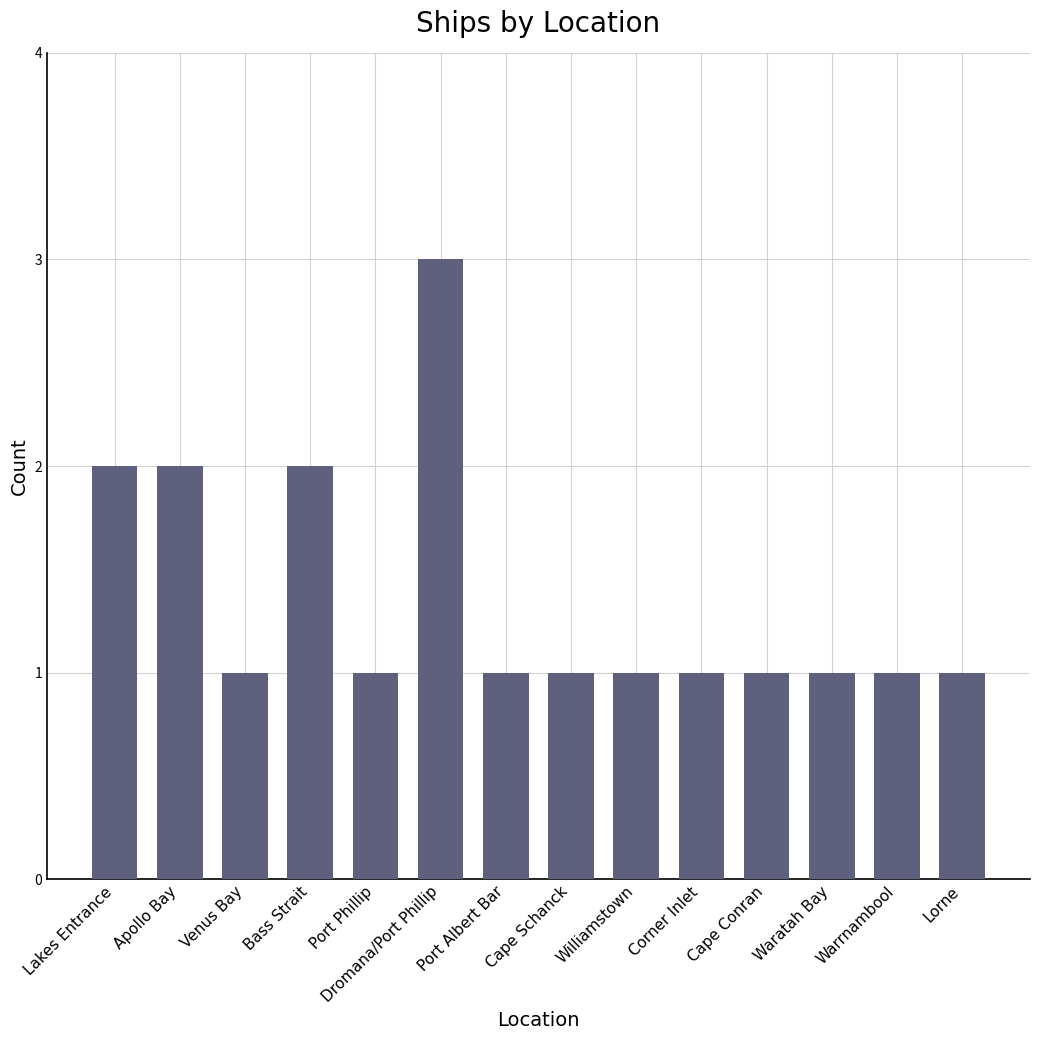

At which category does the chart reach its peak across all series?

Dromana/Port Phillip